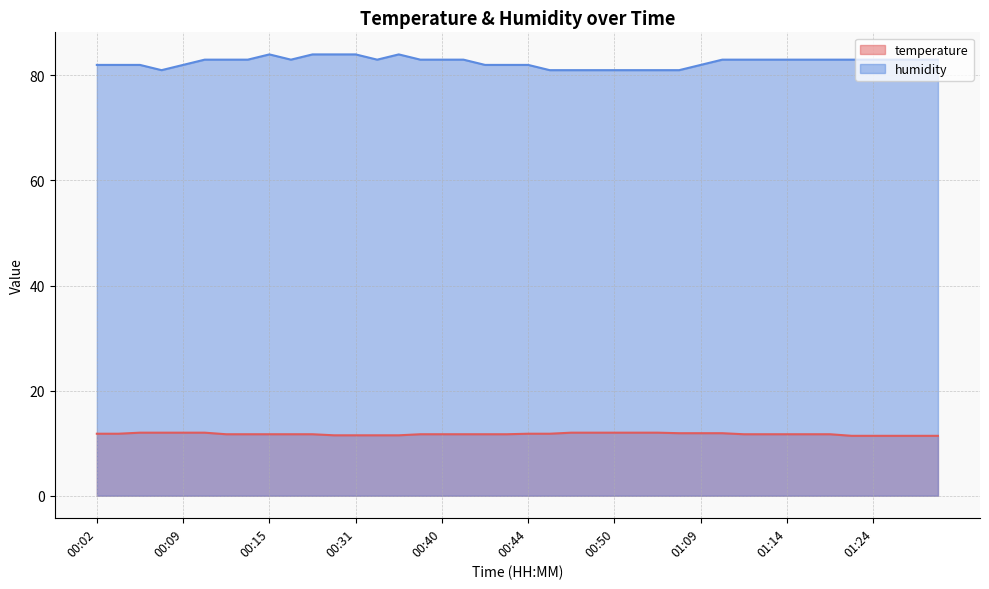

Count the number of data series in this chart.

2